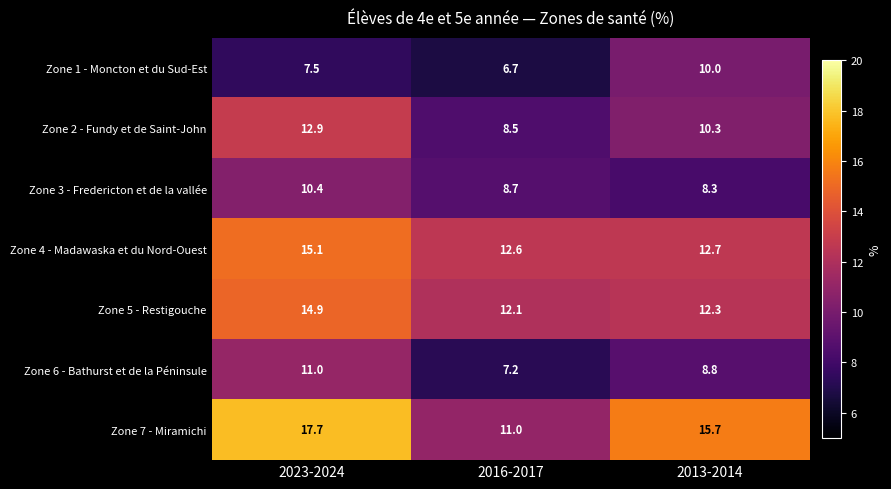

At how many categories does at least one series exceed 13?

2